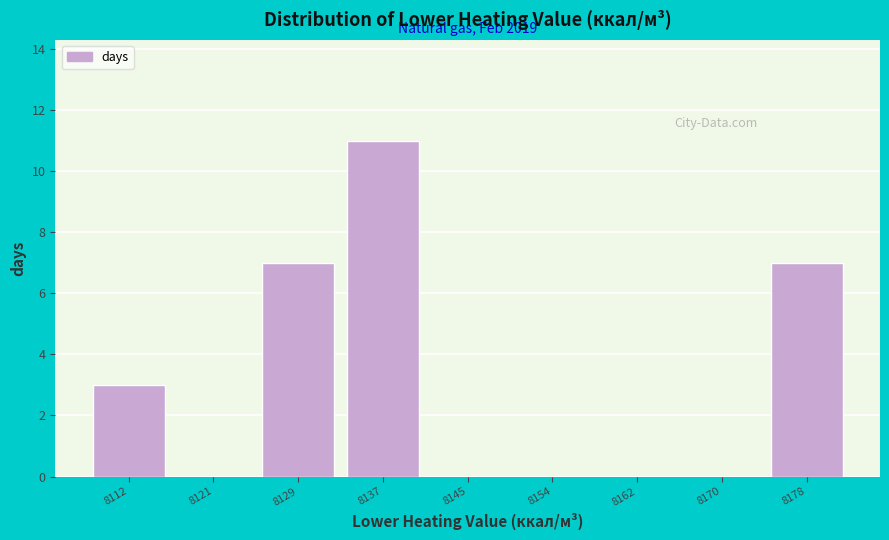

Reading left to right, what are all the values shown in this chart?

8112=3	8121=0	8129=7	8137=11	8145=0	8154=0	8162=0	8170=0	8178=7